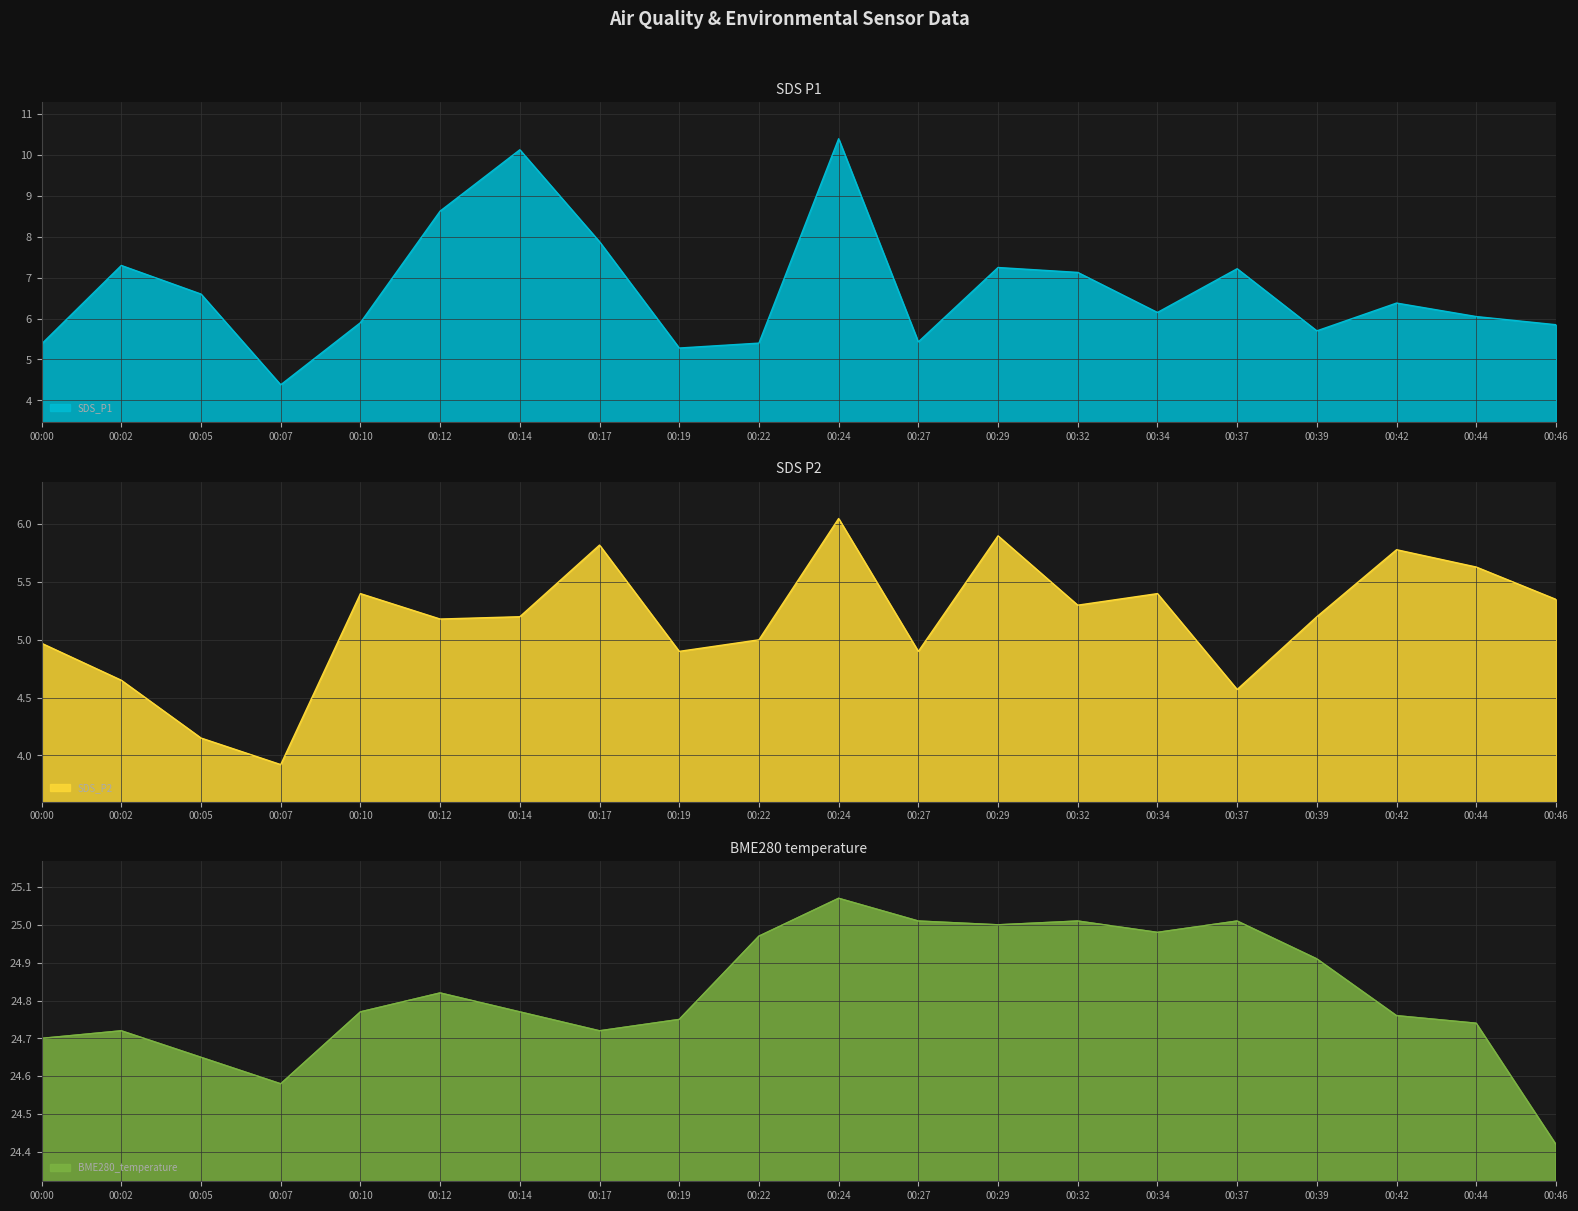

Which category has the lowest value across all series?

00:07